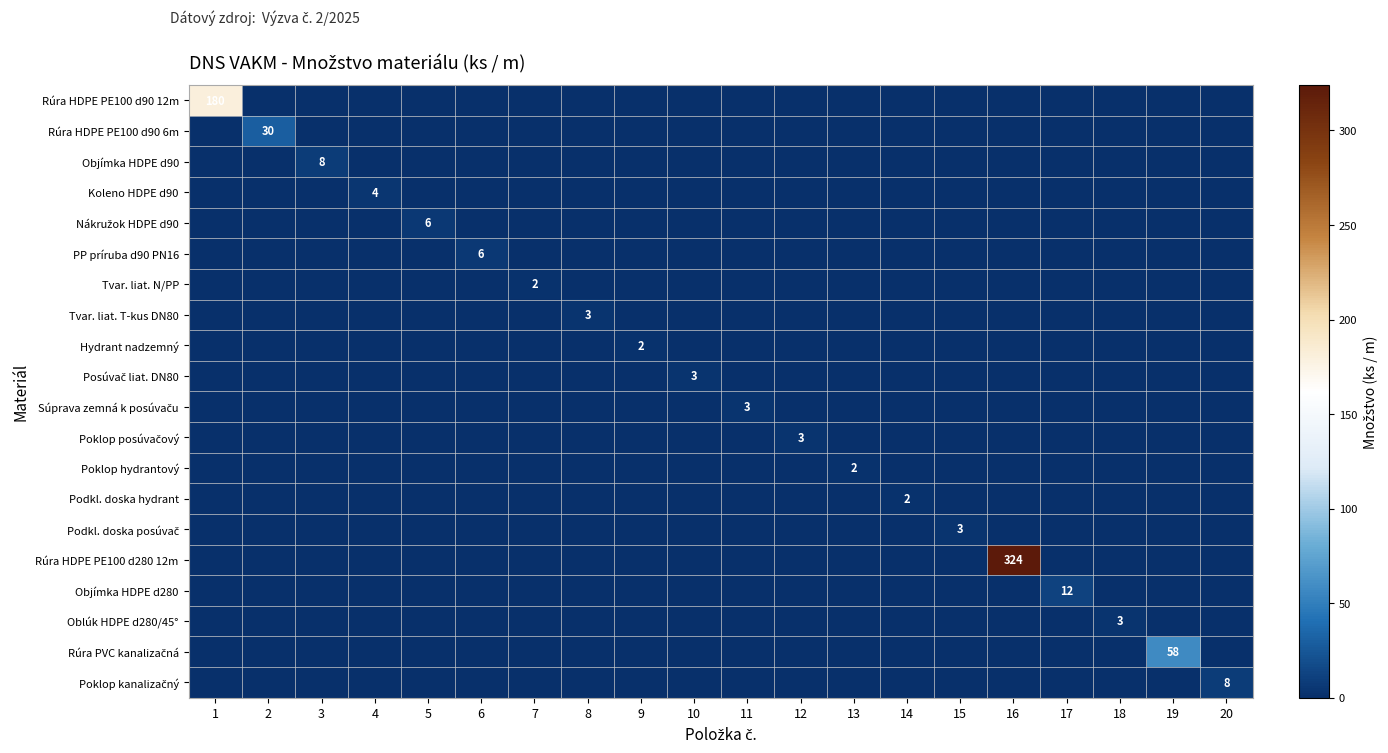

Which category has the highest value across all series?

16